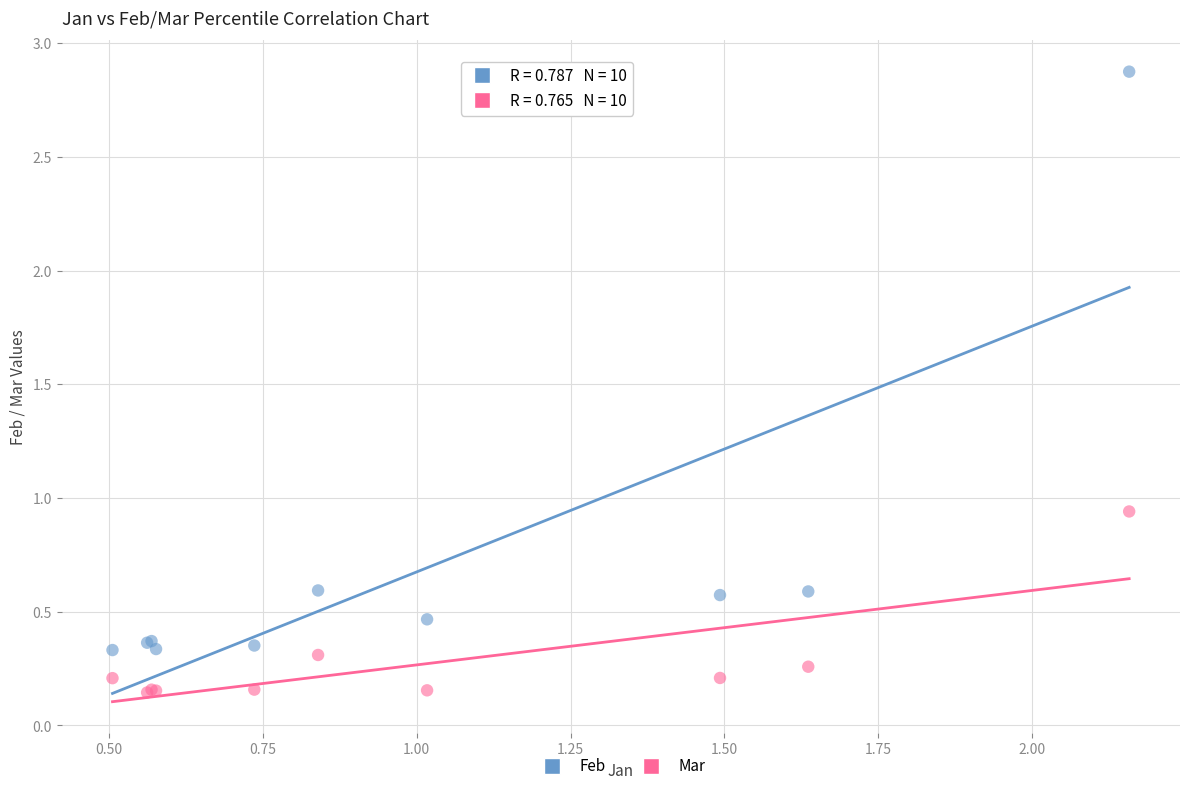

What are all the series names shown in the legend?

Feb, Mar